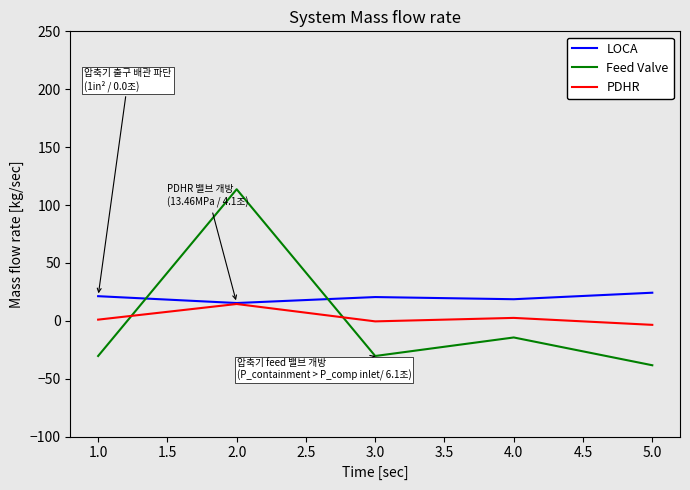

How many lines are shown in the chart?

3